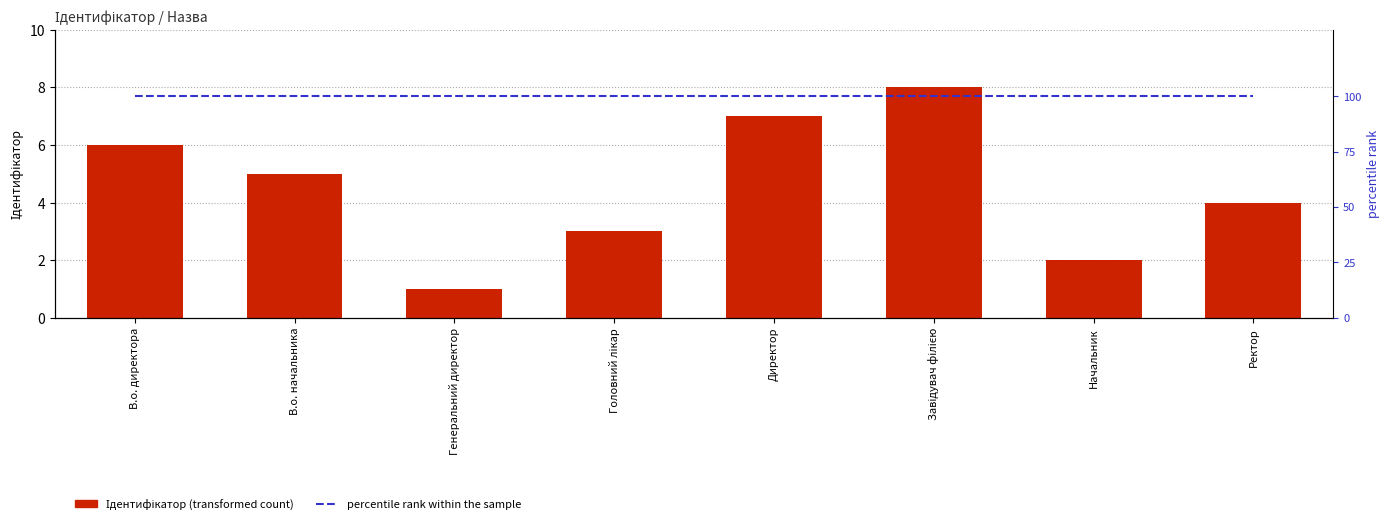

What is the average value of the Ідентифікатор series?

4